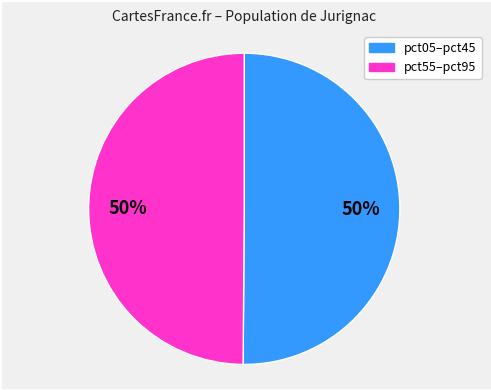

Count the number of slices in the pie.

2